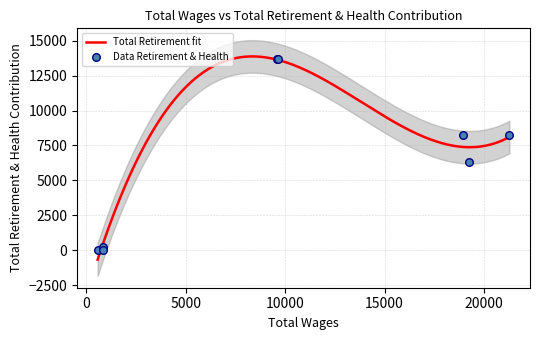

What is the change in value from 18948.0 to 845.0?

-8024